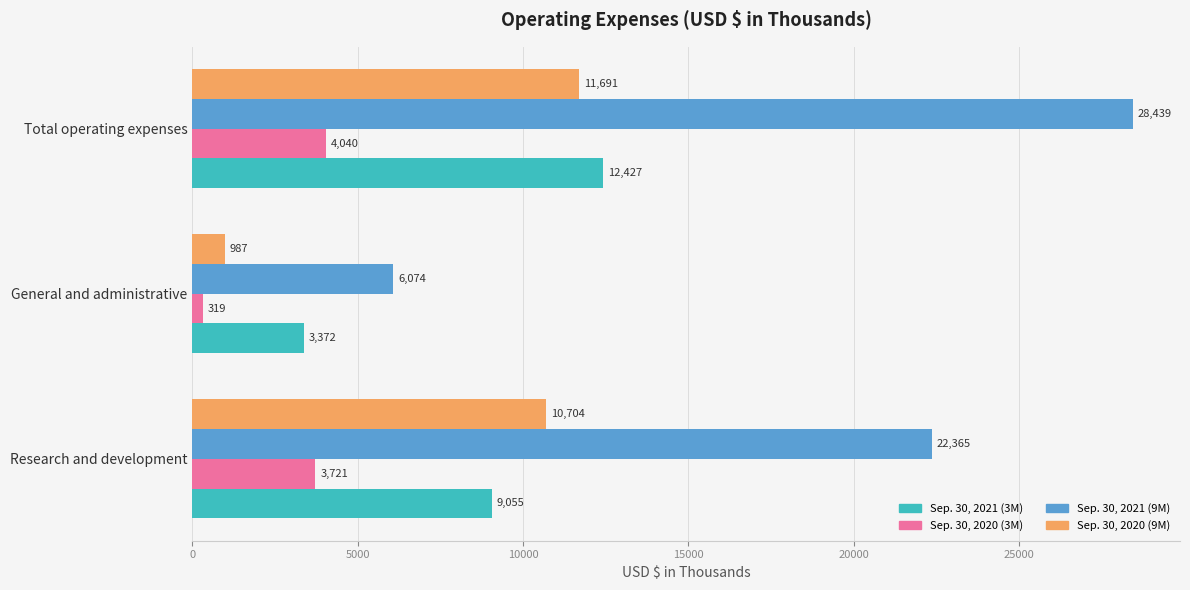

What is the greatest value displayed?

28439